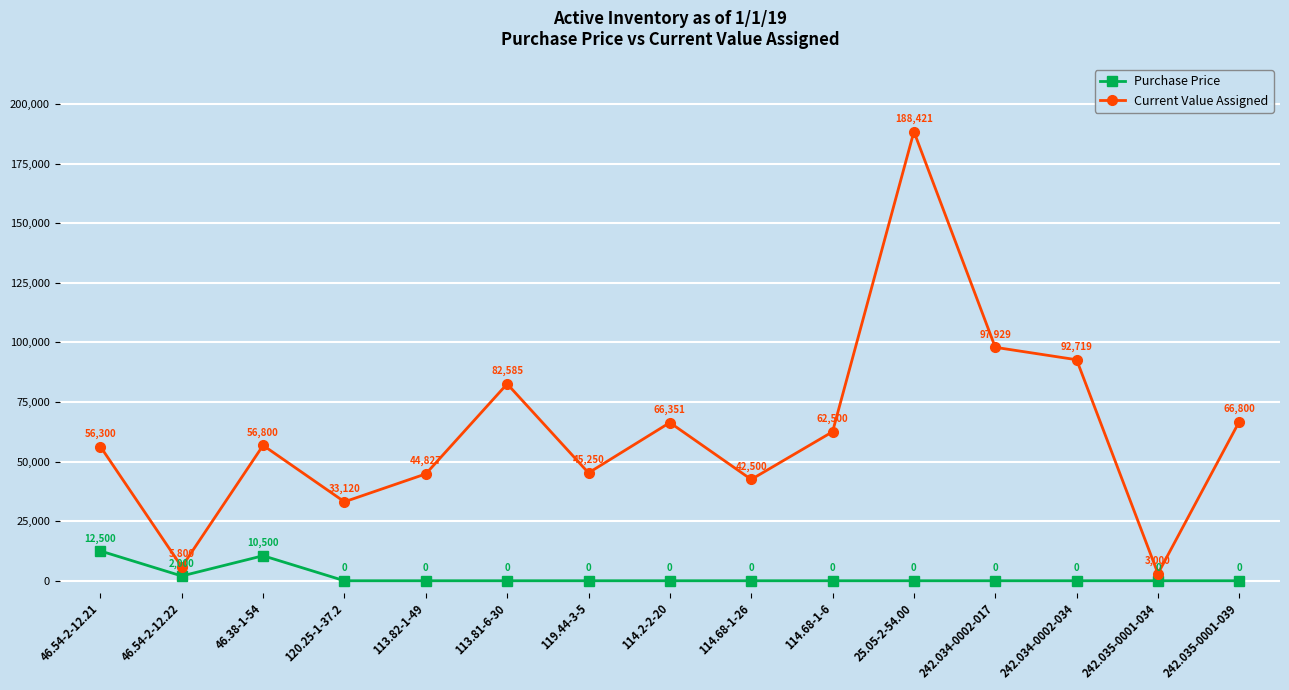

Rank the series by their average value, from lowest to highest.

Purchase Price, Current Value Assigned